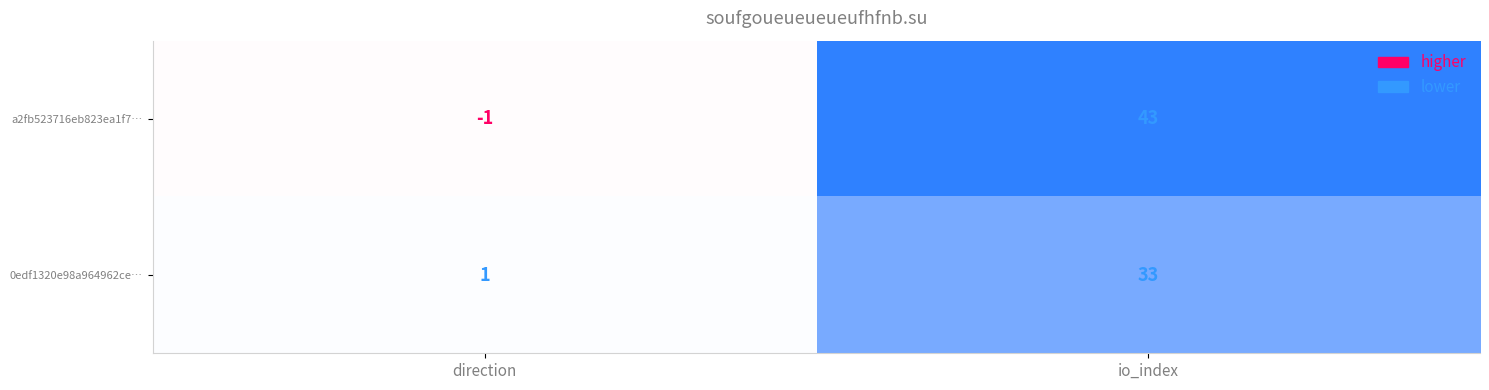

The a2fb523716eb823ea1f7… series shows 20 at io_index. True or false?

False